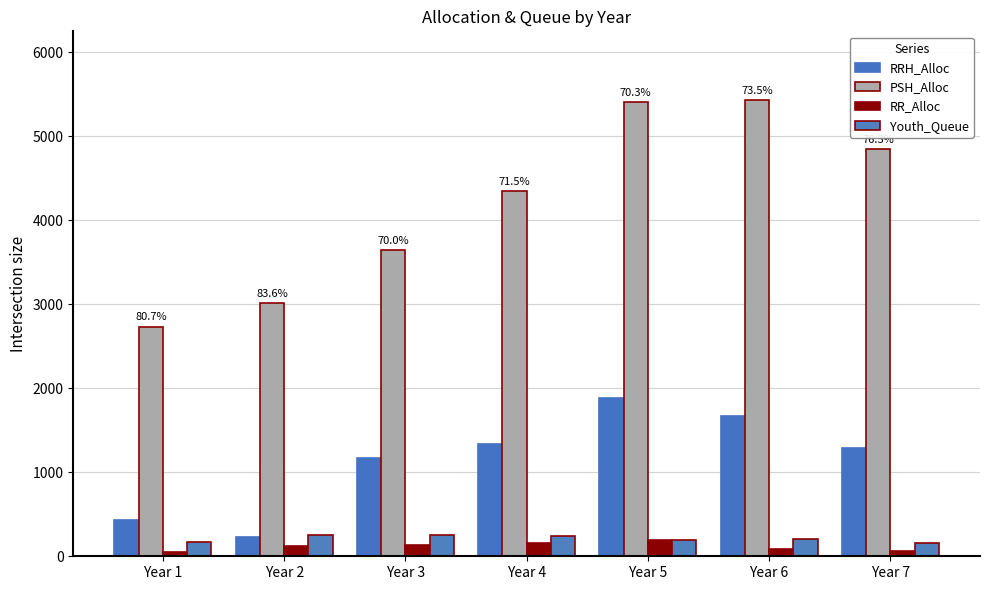

How many bars are there in total?

28